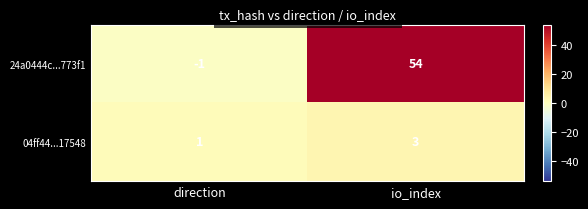

At which category is the sum across all series the highest?

io_index